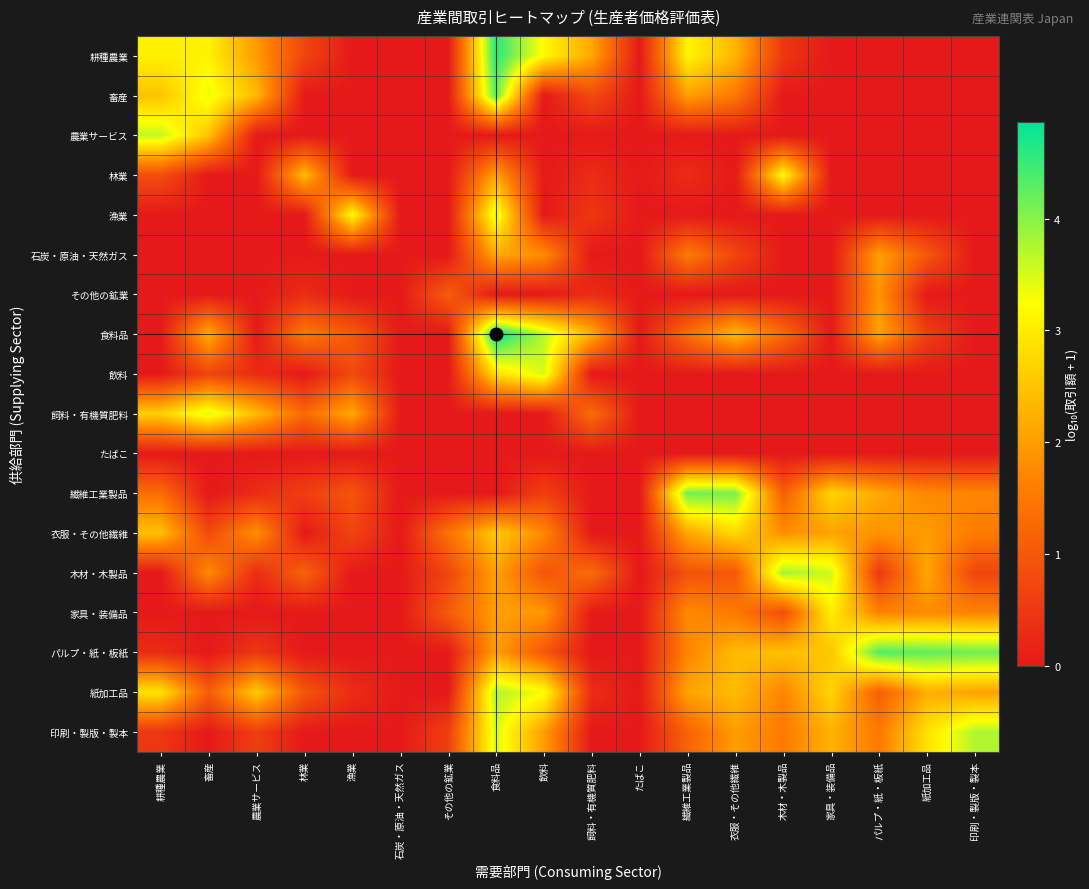

Which has a higher value, 畜産 or たばこ?

畜産